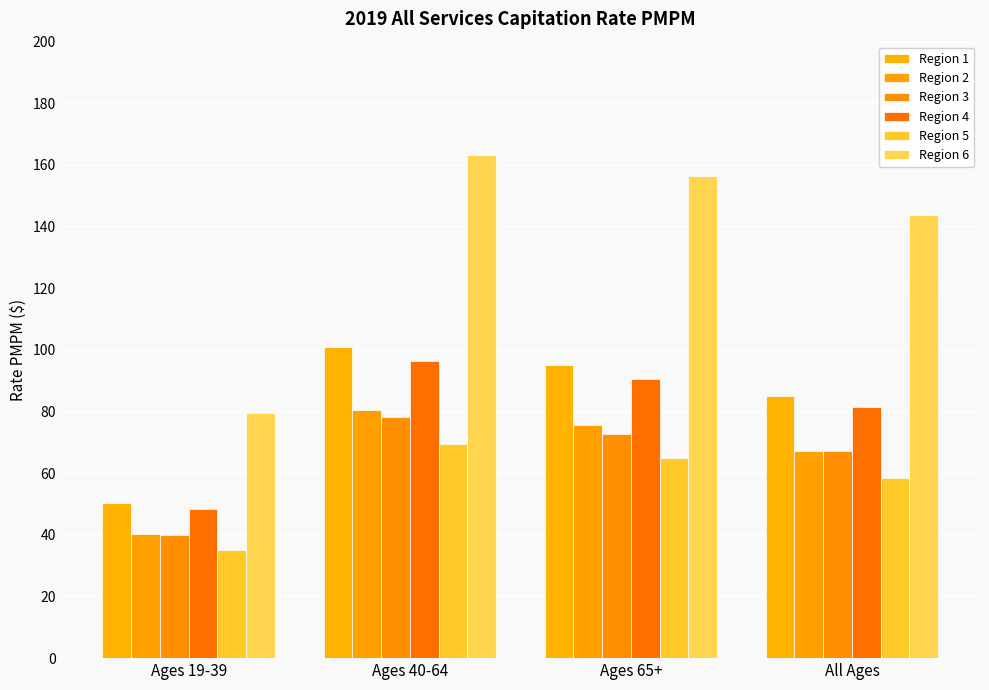

At which label does Region 3 first exceed 72?

Ages 40-64